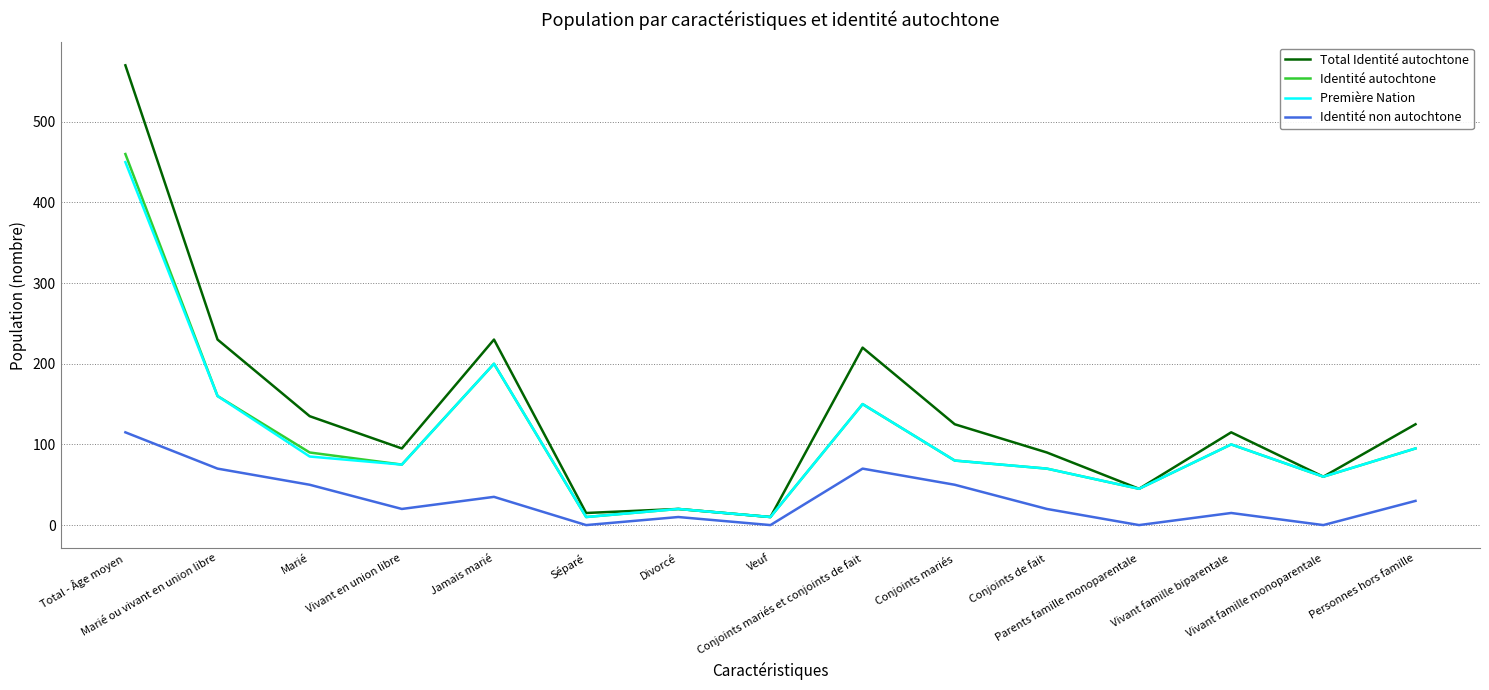

At which label does Identité autochtone first exceed 80?

Total - Âge moyen